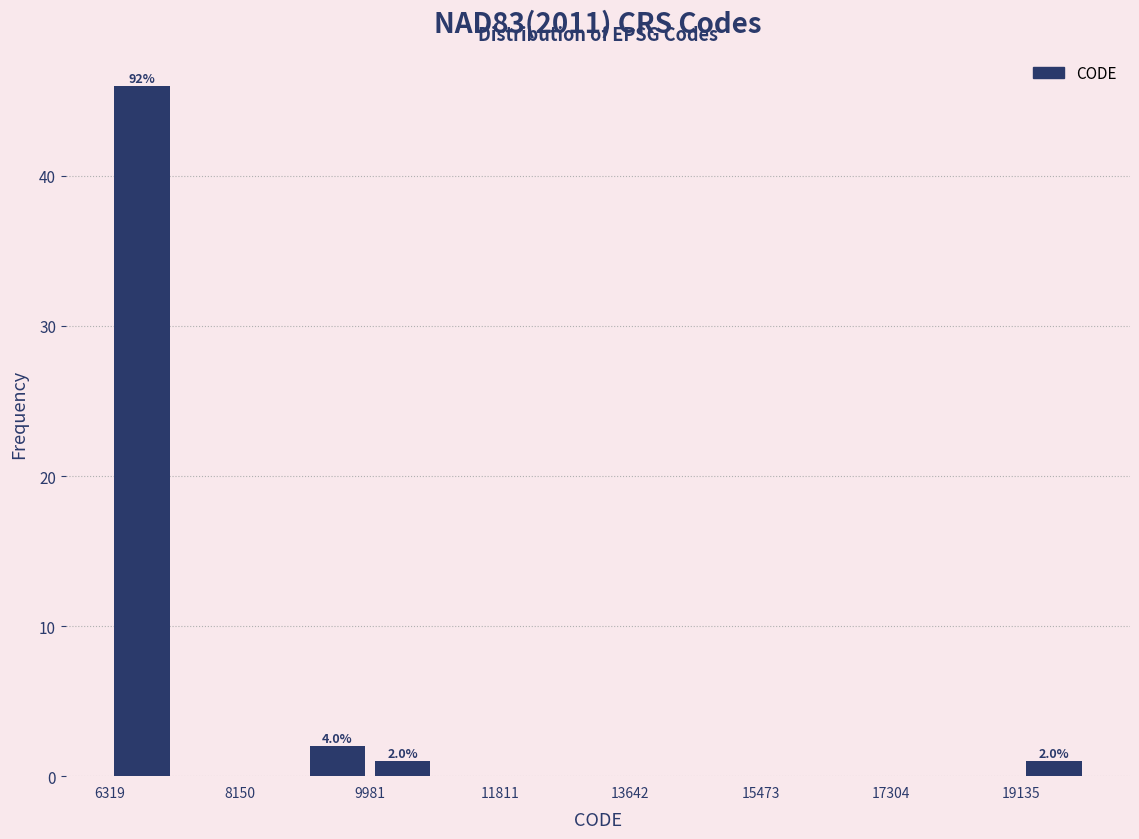

Over which range of the x-axis is the bar tallest?

6400 to 7200